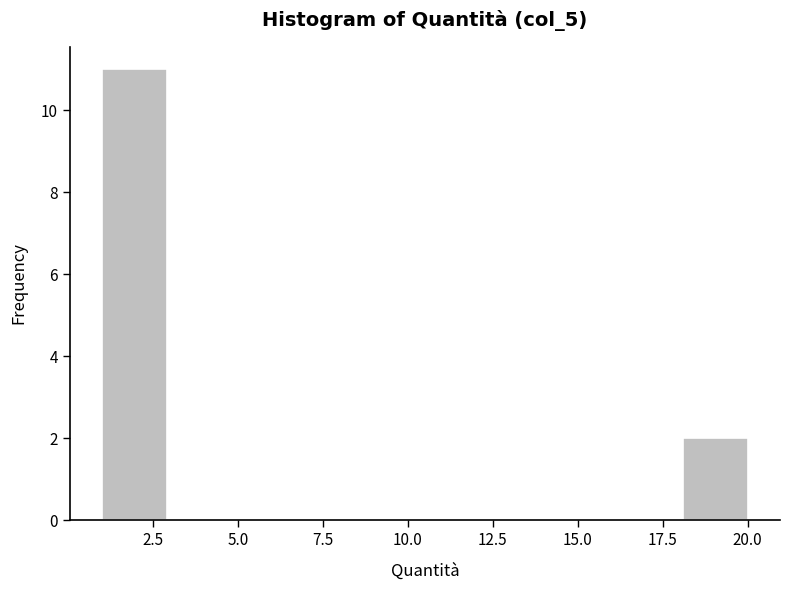

Around what value on the x-axis is the tallest bar? Give the approximate position of its centre, as read against the axis.

2.0